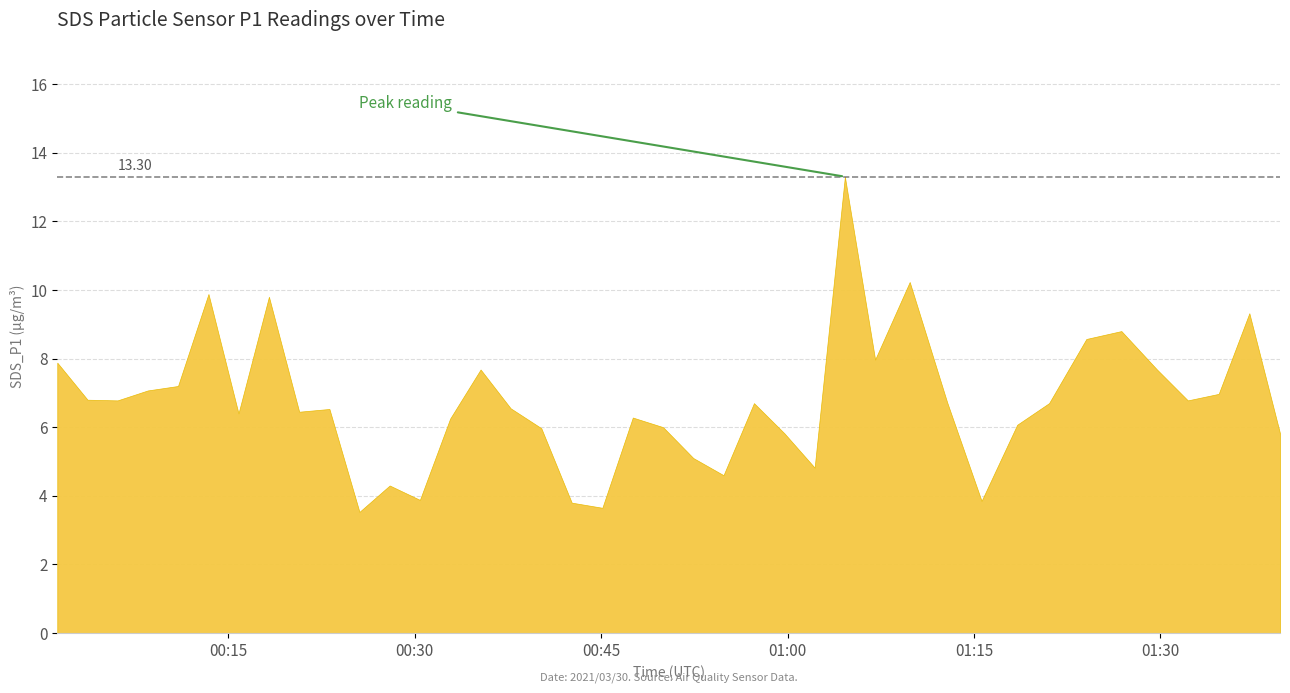

What is the value of the 18th point from the left?

3.8